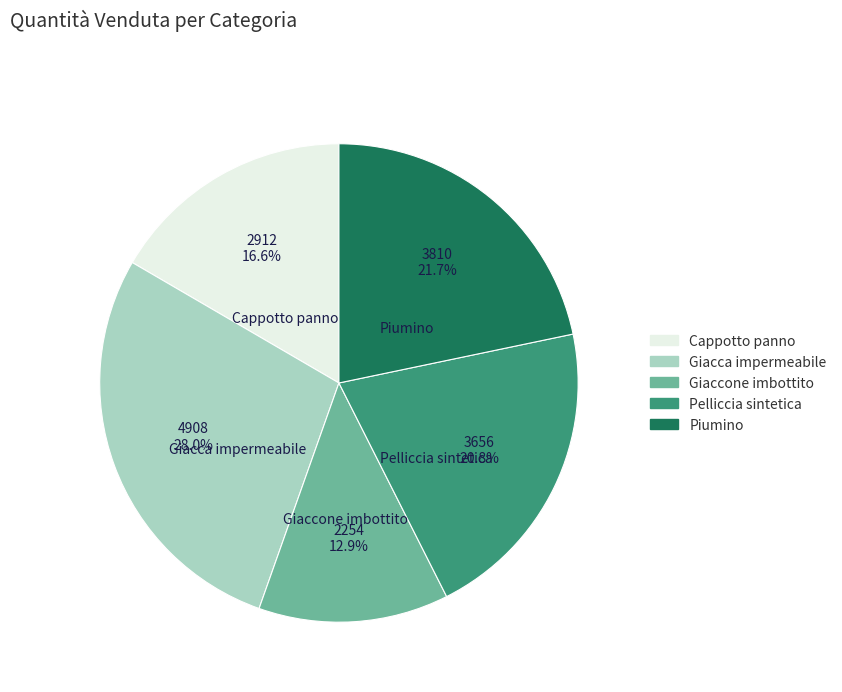

Approximately how many times larger is the value at Piumino compared to Giaccone imbottito?

1.7